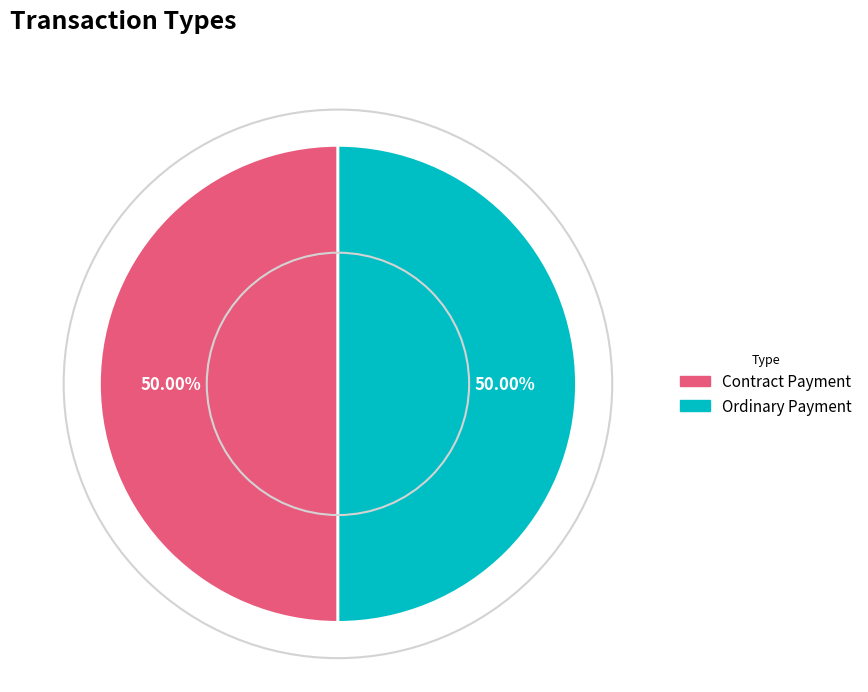

To the nearest percent, what is the combined percentage of Ordinary Payment and Contract Payment?

100%